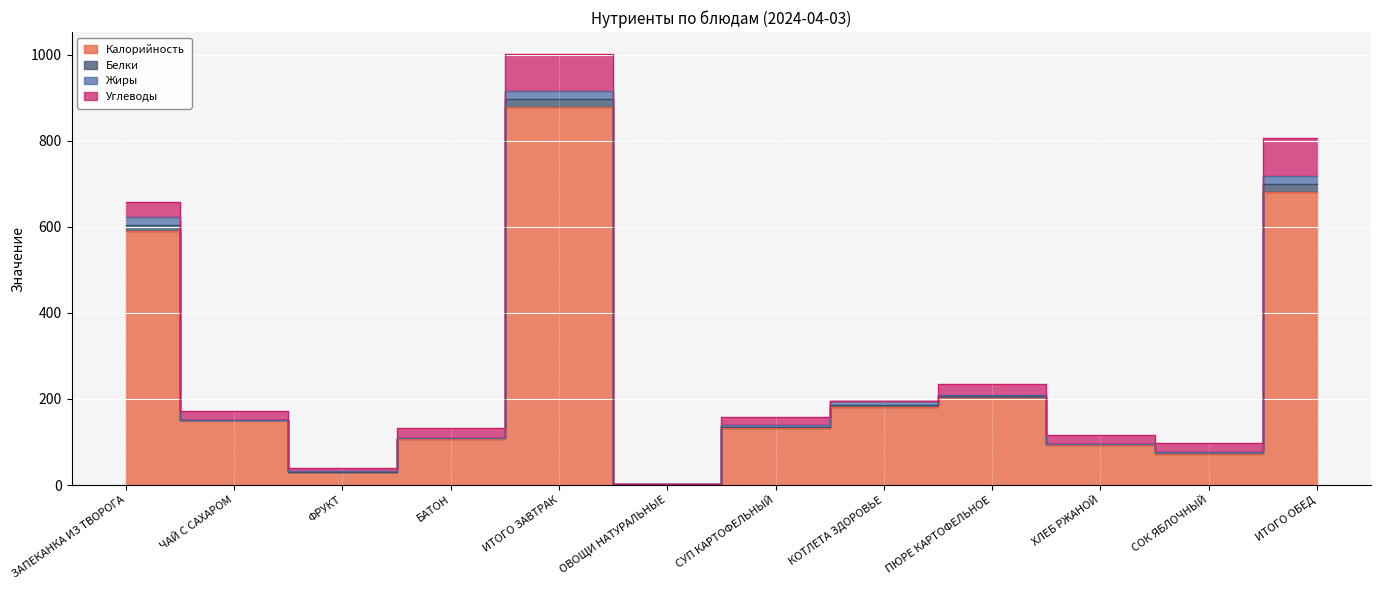

True or false: Белки has a value of 19.0 at ИТОГО ОБЕД.

True